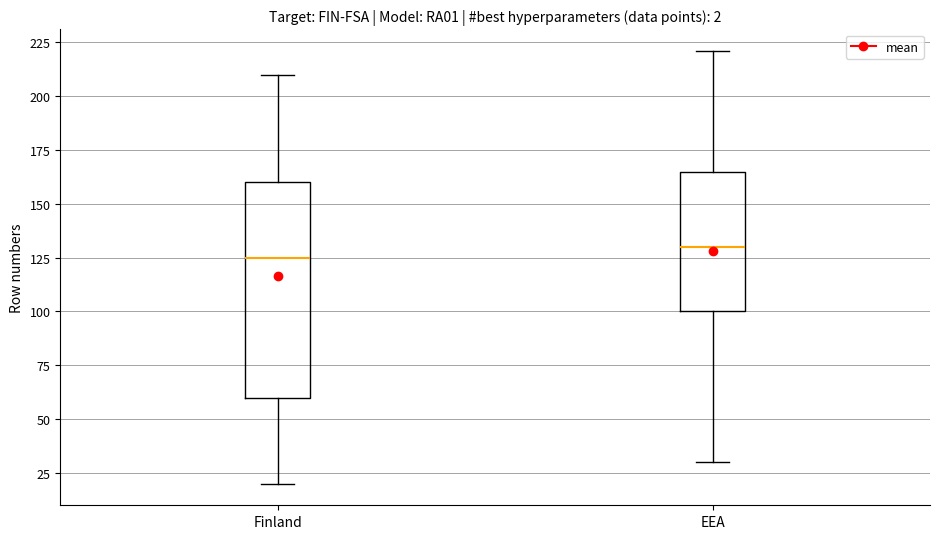

Which box has the lowest median line?

Finland